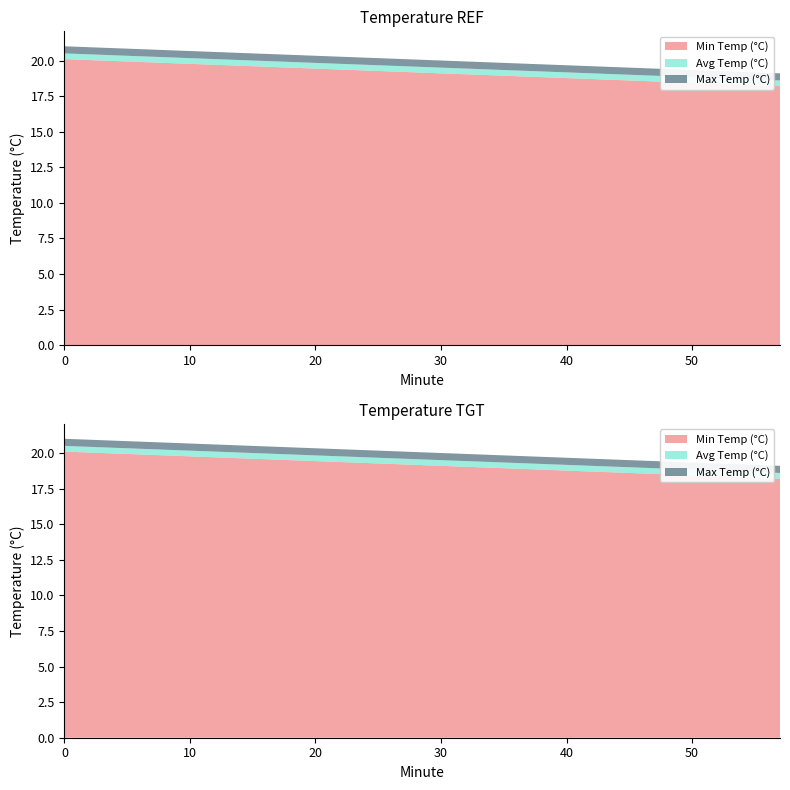

Reading left to right, extract all data points from this chart.

Min Temp (°C): 0=20.1	3=20.0	6=19.9	9=19.8	12=19.7	15=19.6	18=19.5	21=19.4	24=19.3	27=19.2	30=19.1	33=19.0	36=18.9	39=18.8	42=18.7	45=18.6	48=18.5	51=18.4	54=18.3	57=18.2
Avg Temp (°C): 0=20.5	3=20.4	6=20.3	9=20.2	12=20.1	15=20.0	18=19.9	21=19.8	24=19.7	27=19.6	30=19.5	33=19.4	36=19.3	39=19.2	42=19.1	45=19.0	48=18.9	51=18.8	54=18.7	57=18.6
Max Temp (°C): 0=21.0	3=20.9	6=20.8	9=20.7	12=20.6	15=20.5	18=20.4	21=20.3	24=20.2	27=20.1	30=20.0	33=19.9	36=19.8	39=19.7	42=19.6	45=19.5	48=19.4	51=19.3	54=19.2	57=19.1